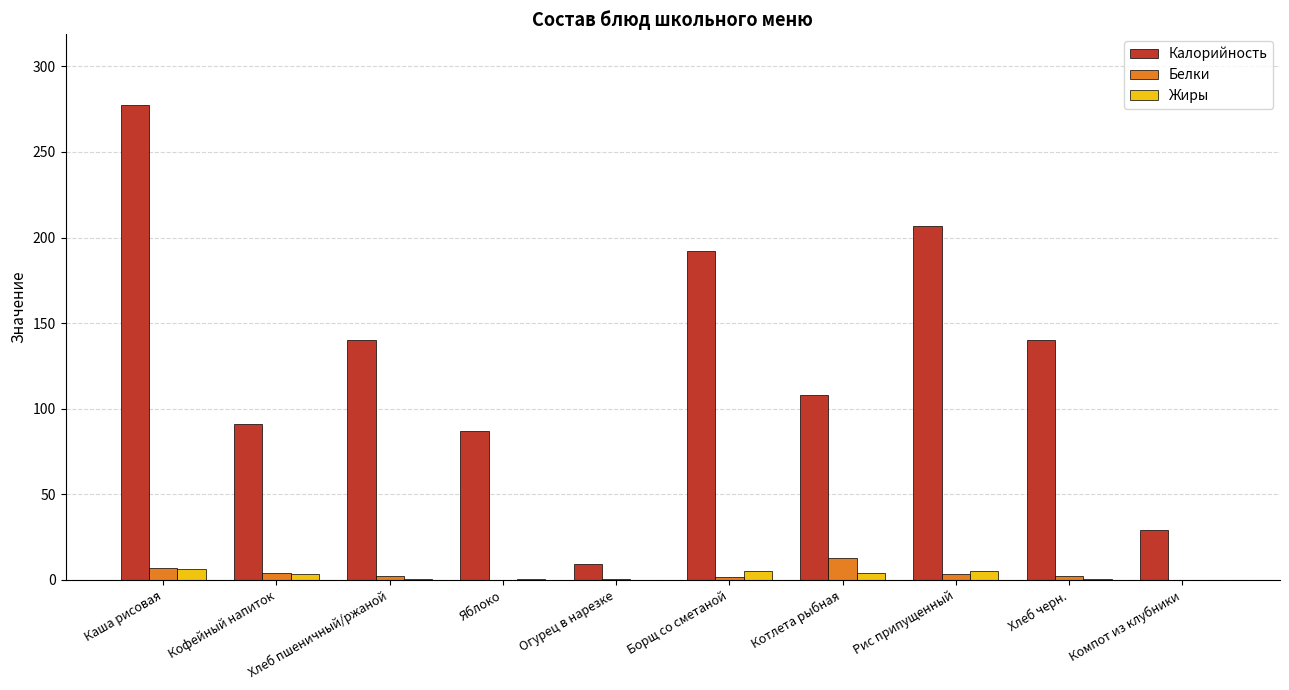

Is the value of Белки at Каша рисовая greater than the value of Калорийность at Хлеб пшеничный/ржаной?

No